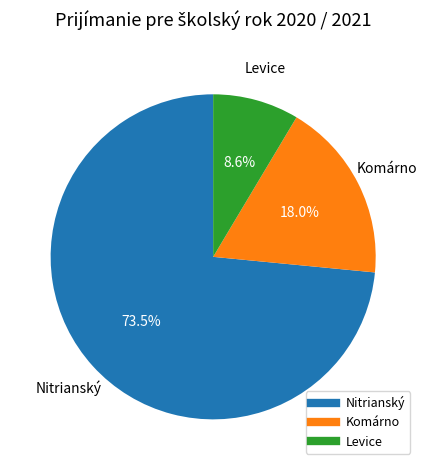

Rank the categories by value from highest to lowest.

Nitrianský, Komárno, Levice